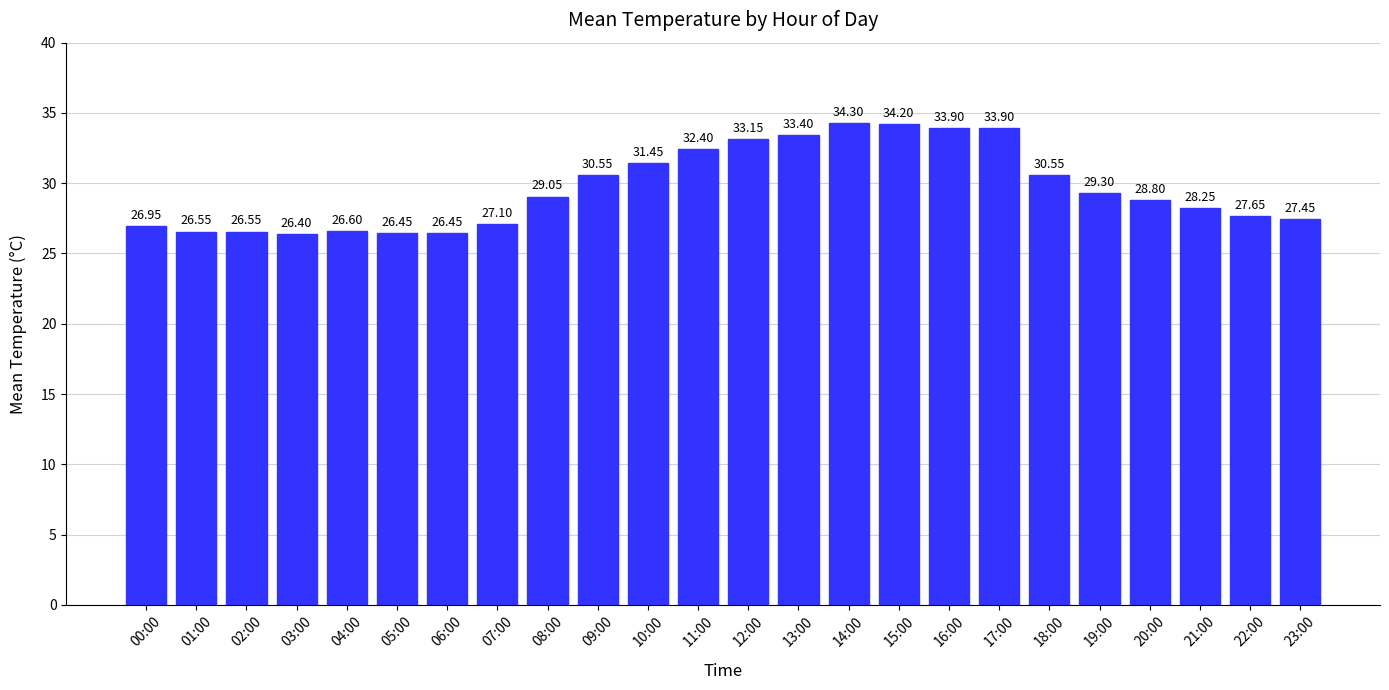

True or false: the data shows 7.6 at 17:00.

False